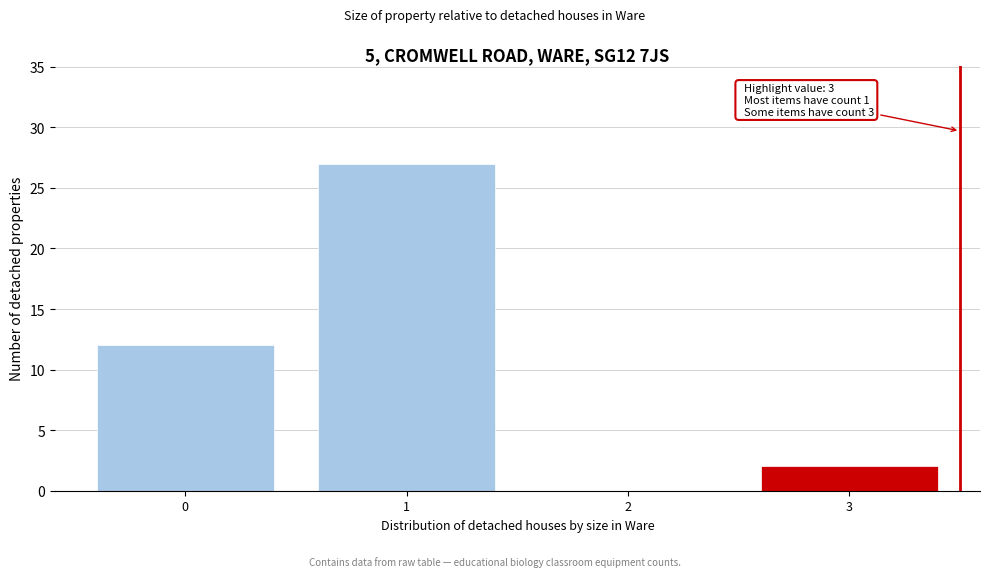

Reading left to right, list all the values displayed in this chart.

0=12	1=27	2=0	3=2